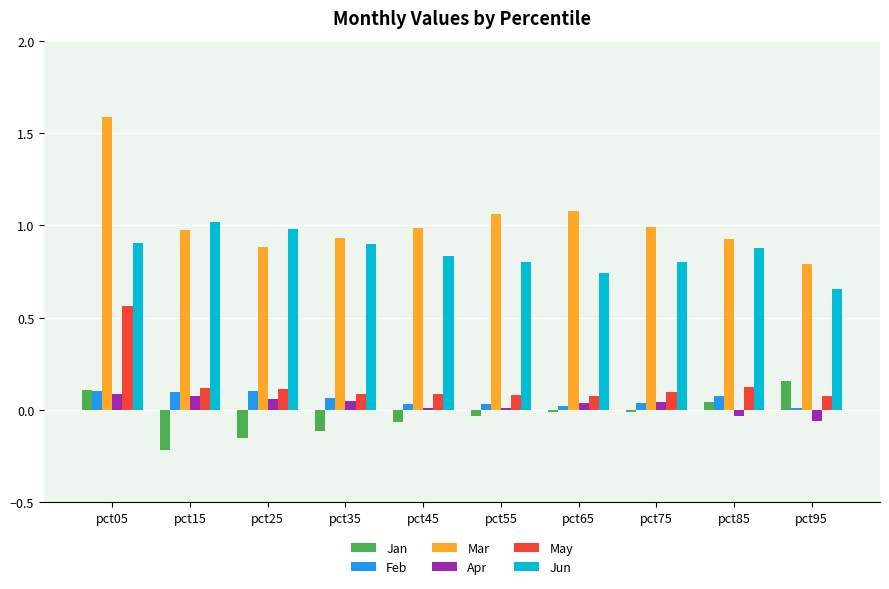

Which category has the lowest value across all series?

pct15